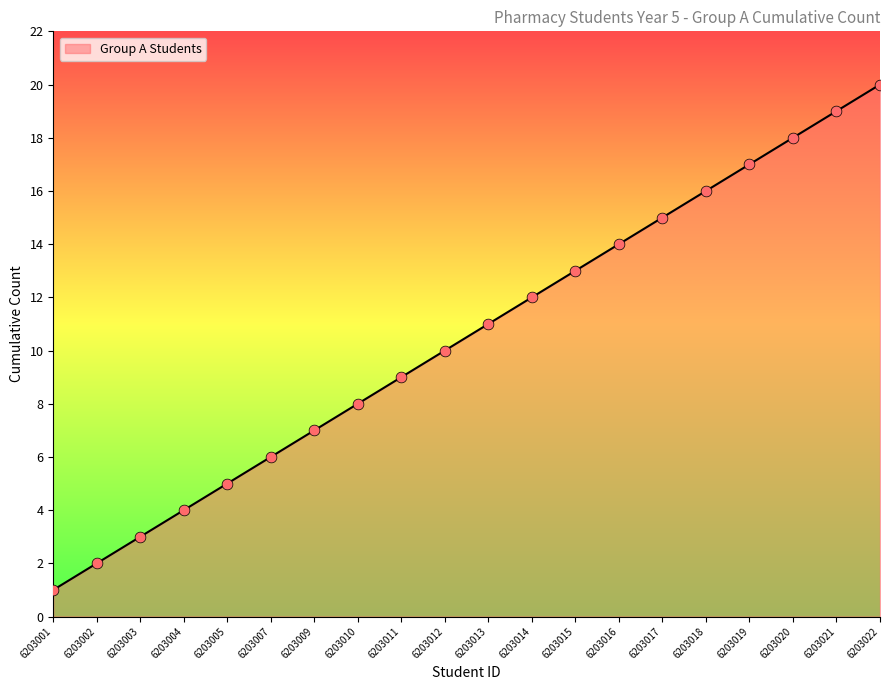

Approximately how many times larger is the value at 6203015 compared to 6203007?

2.2